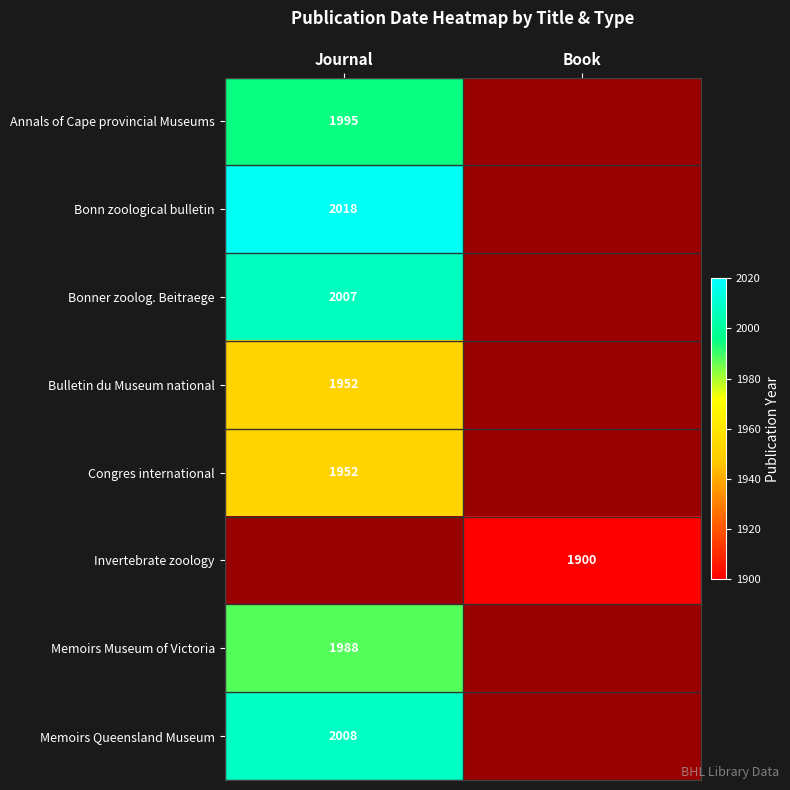

The value of Memoirs Queensland Museum at Journal is 2008. True or false?

True